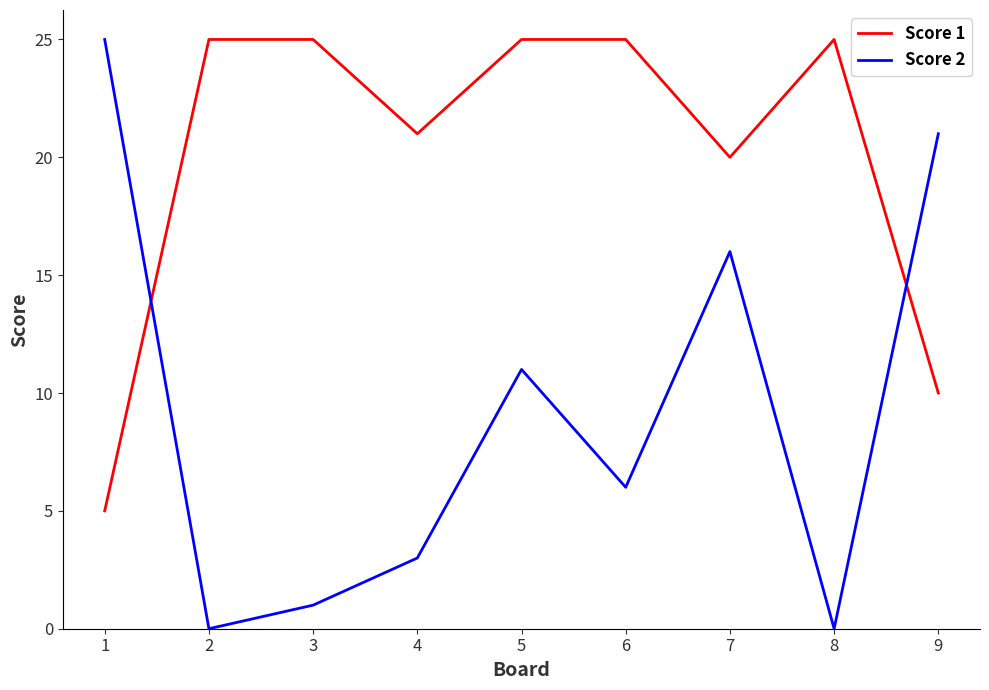

After their last crossing, which series has the higher values: Score 1 or Score 2?

Score 2